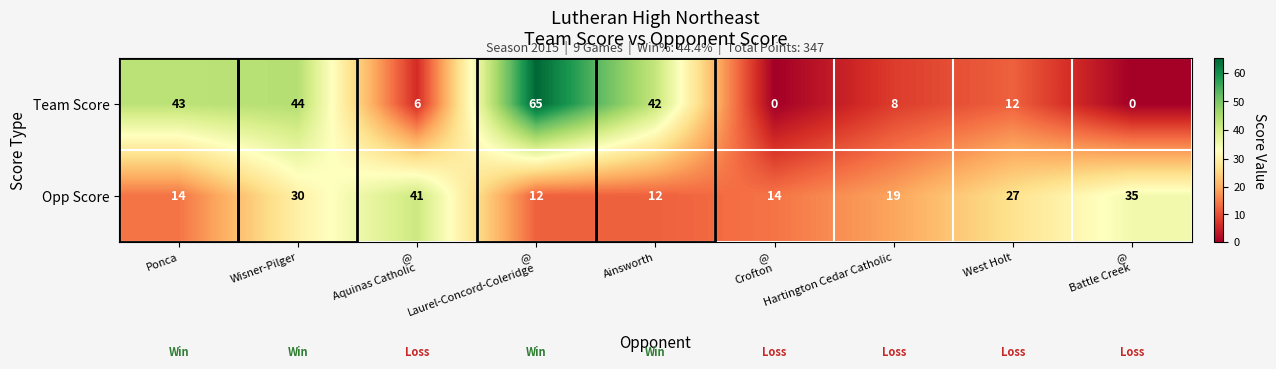

What is the average value of the Team Score series?

24